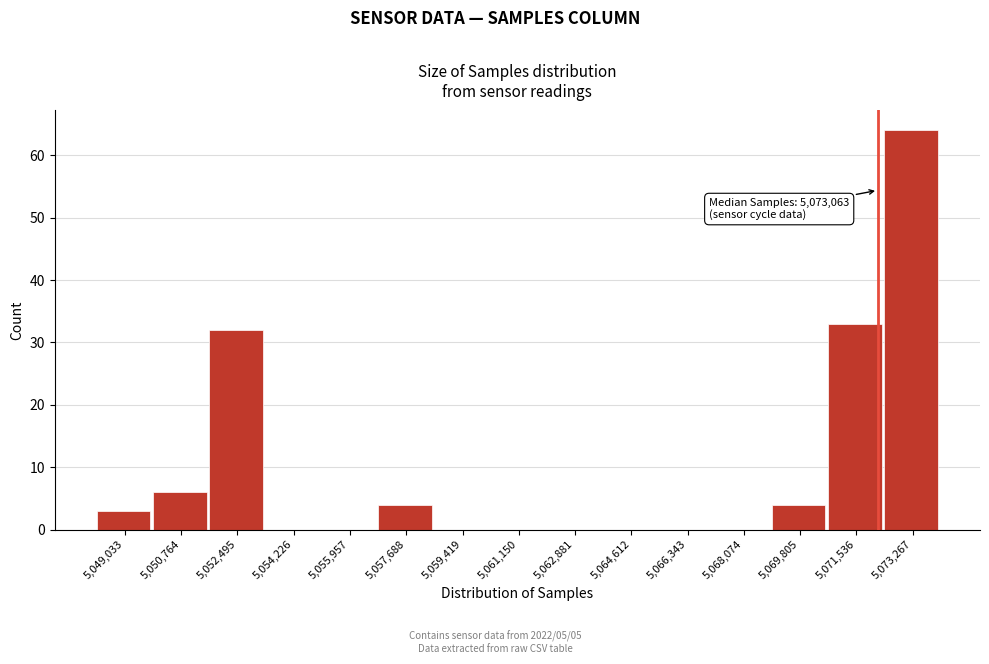

Reading right to left, transcribe all the data shown in this chart.

5,073,267=64	5,071,536=33	5,069,805=4	5,068,074=0	5,066,343=0	5,064,612=0	5,062,881=0	5,061,150=0	5,059,419=0	5,057,688=4	5,055,957=0	5,054,226=0	5,052,495=32	5,050,764=6	5,049,033=3